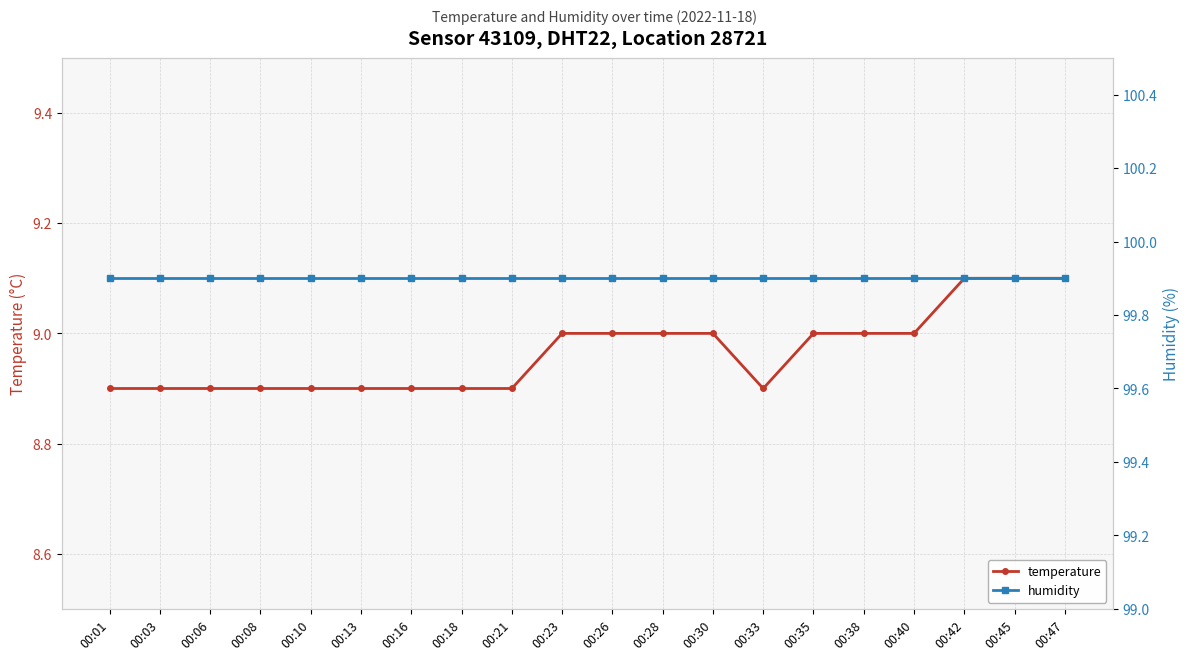

What is the difference between the temperature values at 00:21 and 00:28?

0.1